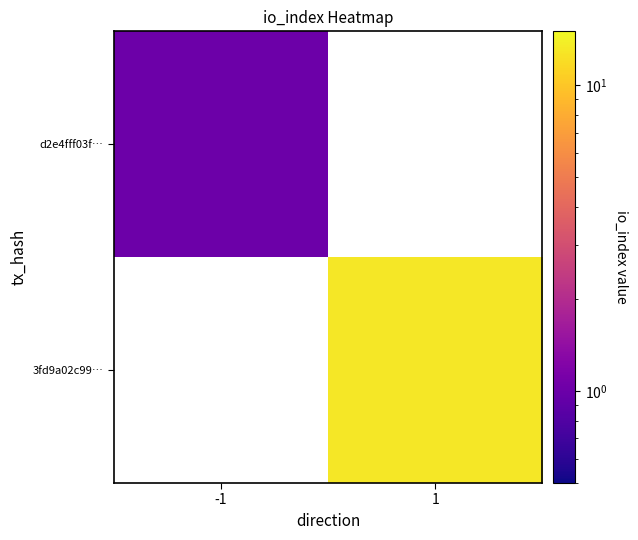

At how many categories does at least one series exceed 3?

1